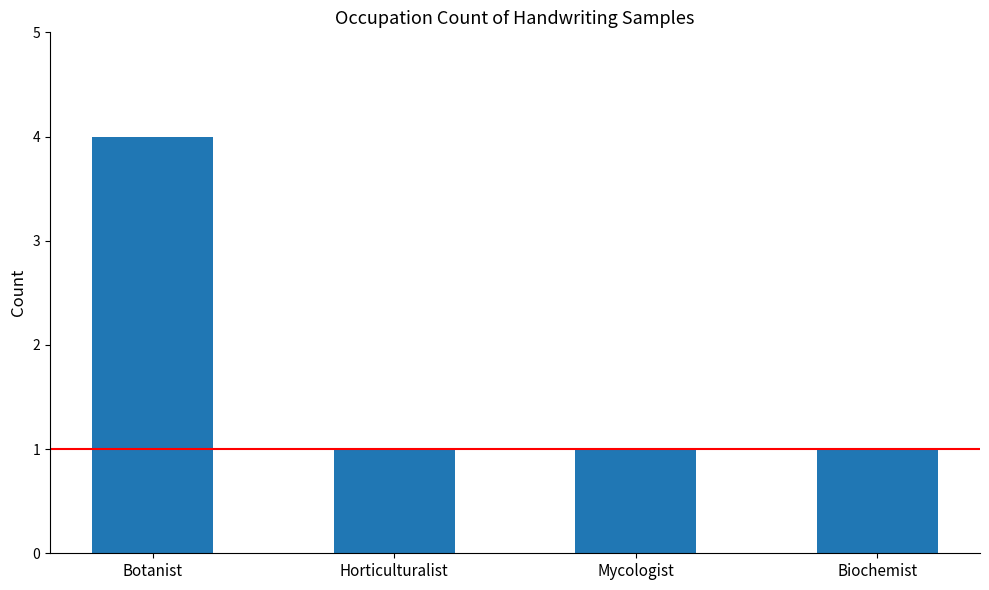

How many bars are there in total?

4